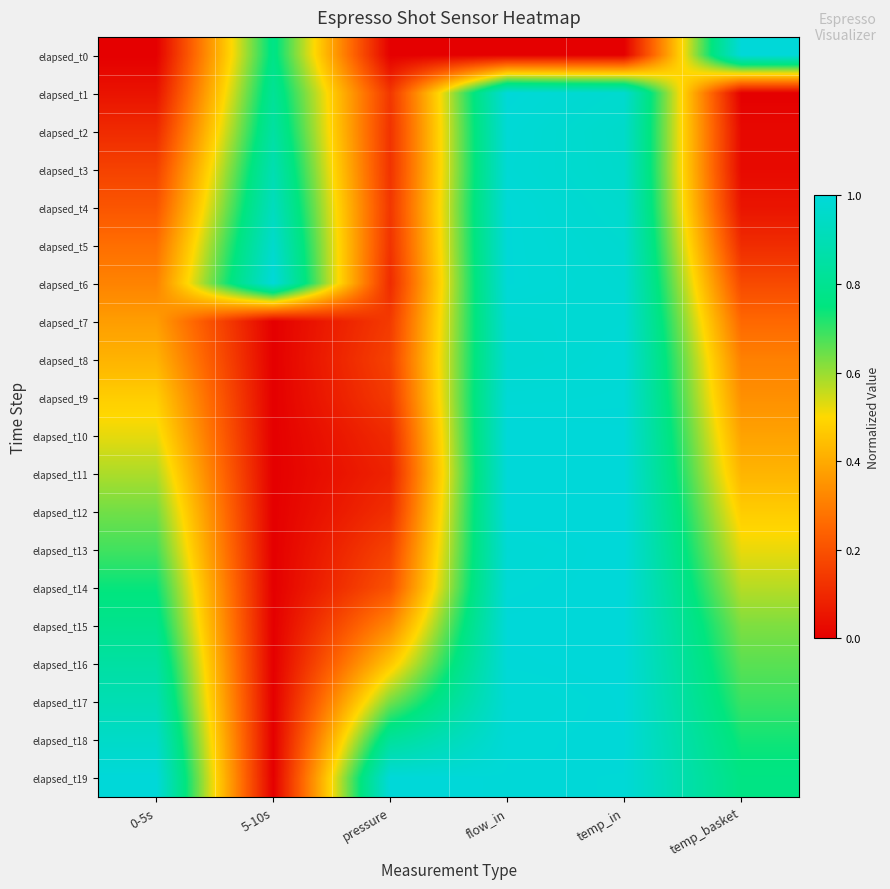

Rank the series at flow_in from highest to lowest value.

elapsed_t10, elapsed_t12, elapsed_t1, elapsed_t11, elapsed_t15, elapsed_t4, elapsed_t5, elapsed_t6, elapsed_t16, elapsed_t19, elapsed_t14, elapsed_t18, elapsed_t2, elapsed_t9, elapsed_t3, elapsed_t13, elapsed_t17, elapsed_t7, elapsed_t8, elapsed_t0